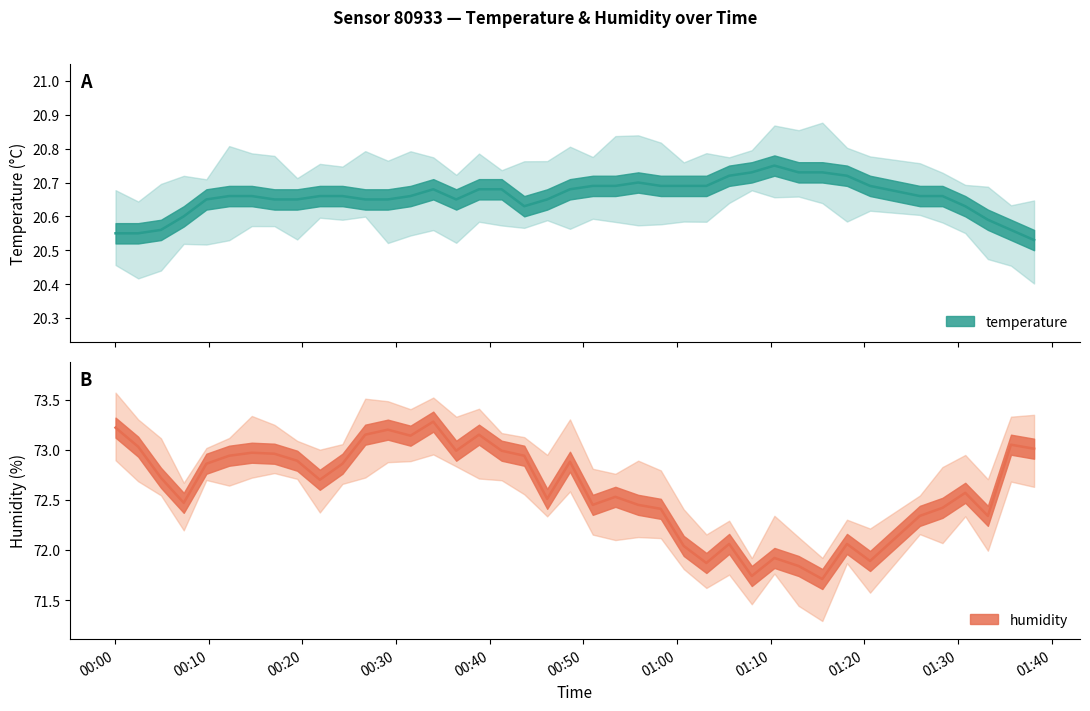

Which label corresponds to the largest value in the chart?

2023-07-24T00:33:58